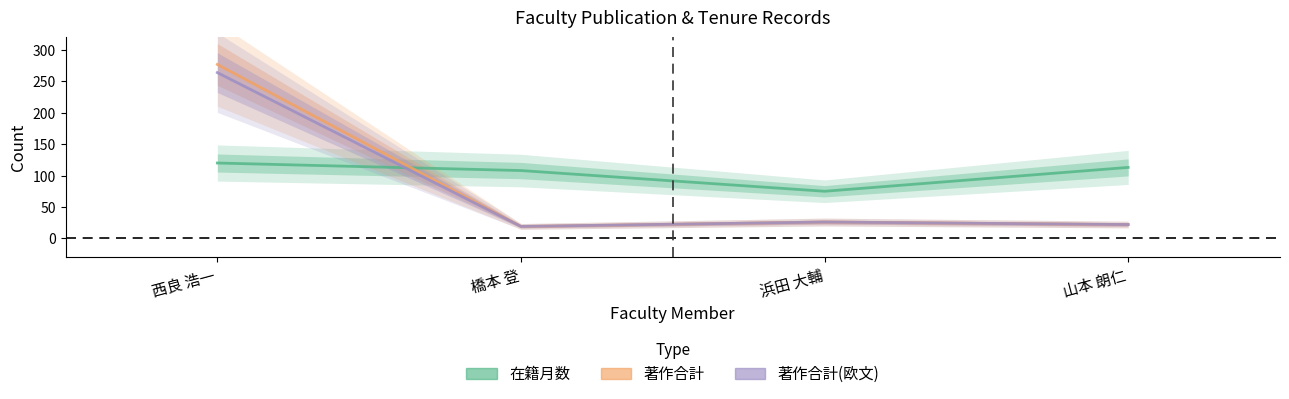

How many intersections are there between 在籍月数 and 著作合計(欧文)?

1